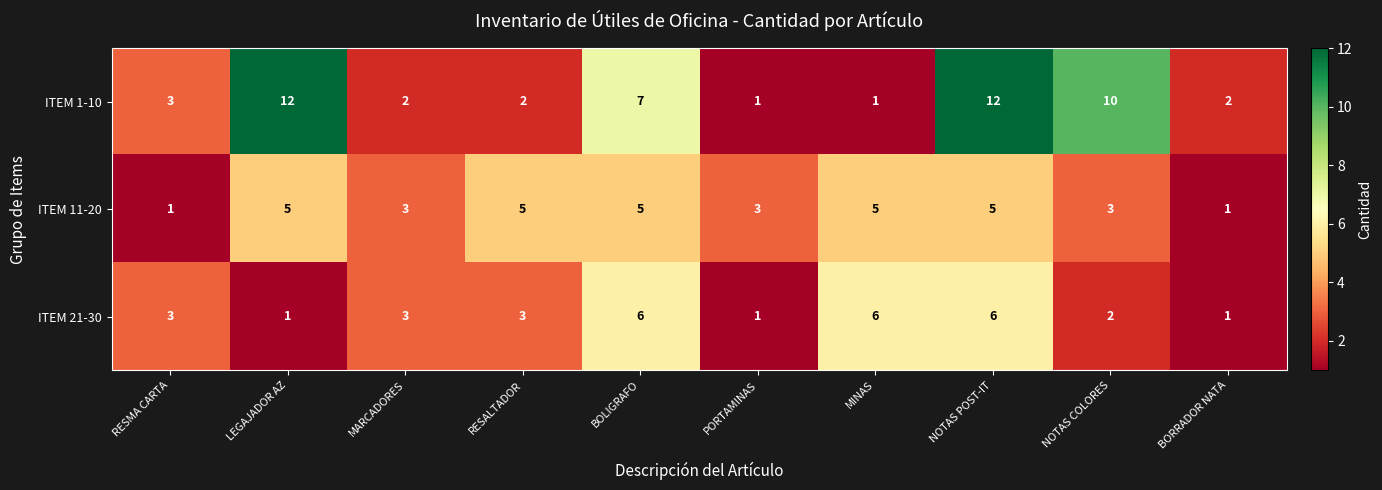

At how many categories does at least one series exceed 9?

3